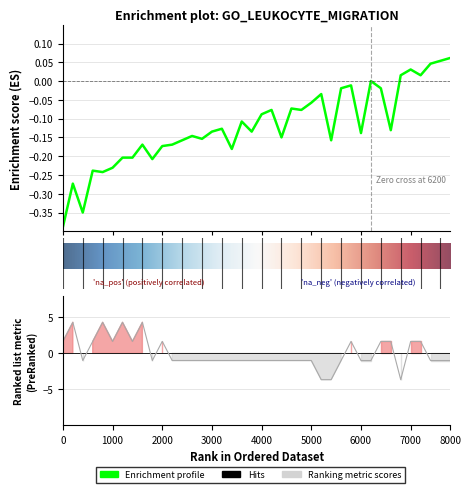

Between 24 and 0, which is larger?

24